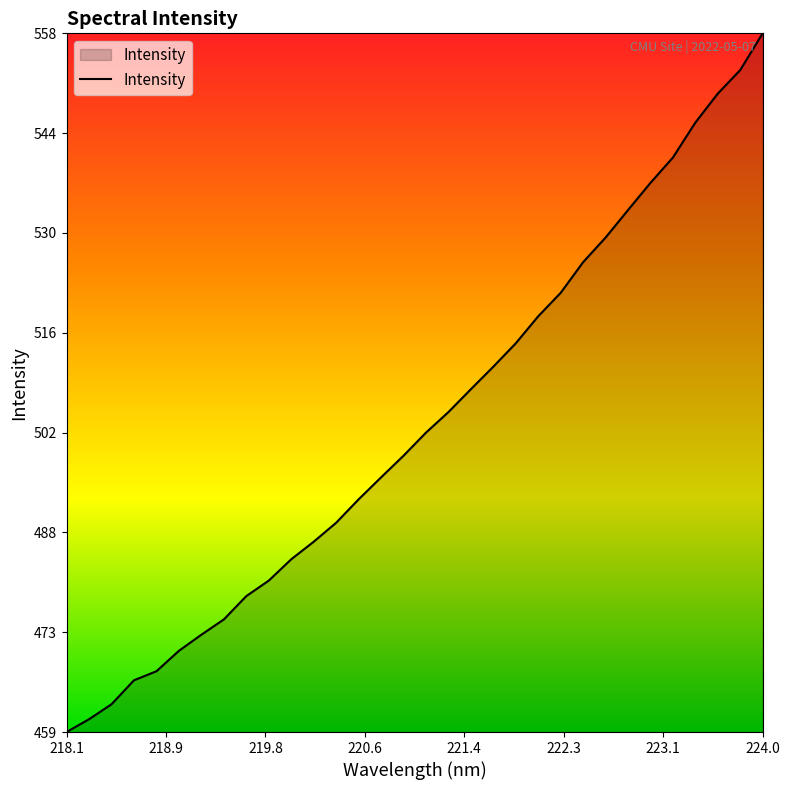

What is the minimum value shown in the chart?

459.3